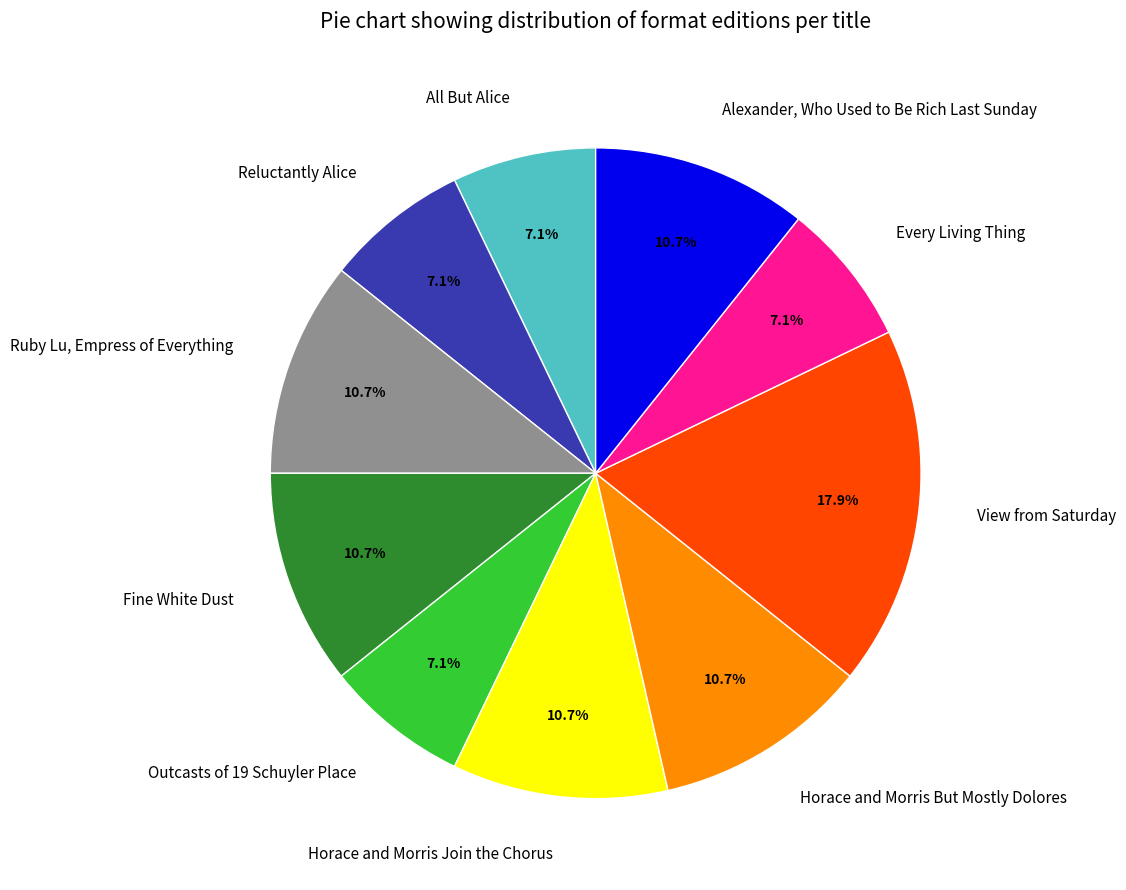

Count the number of slices in the pie.

10